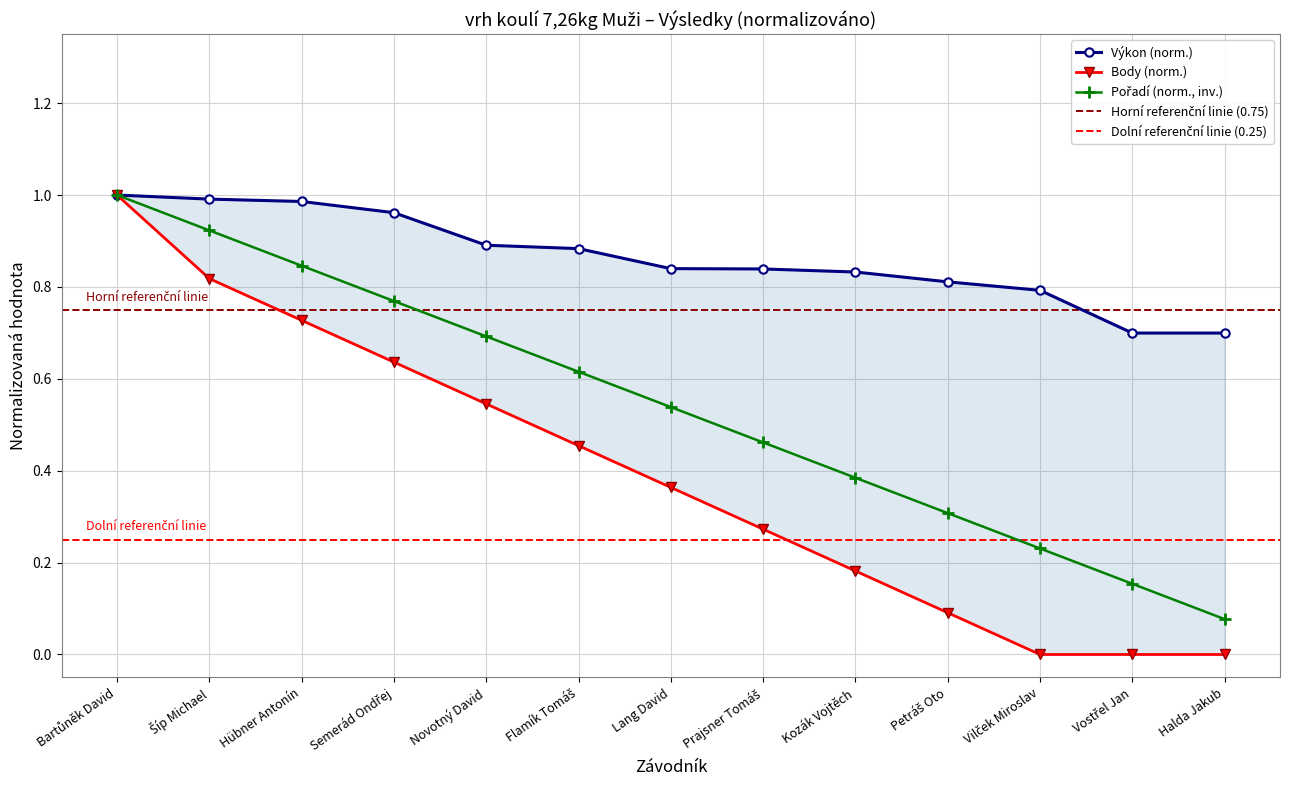

True or false: Pořadí has more than 1 interior local peaks.

False